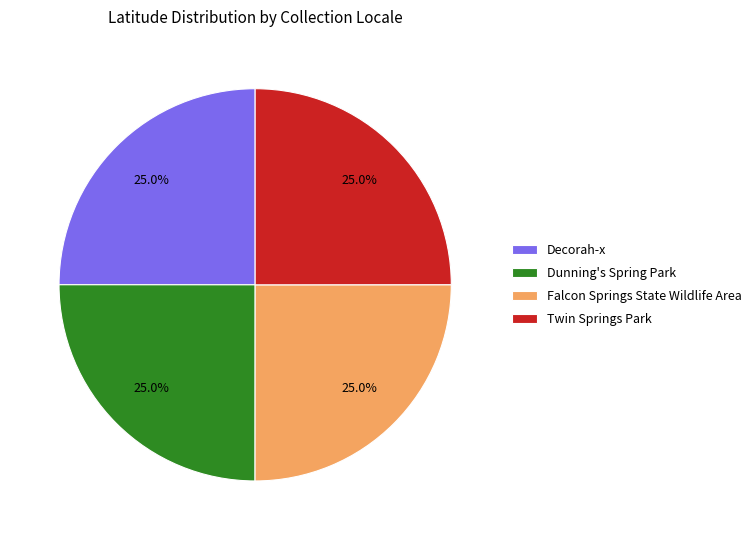

What is the ratio of the value at Twin Springs Park to the value at Decorah-x?

1.0